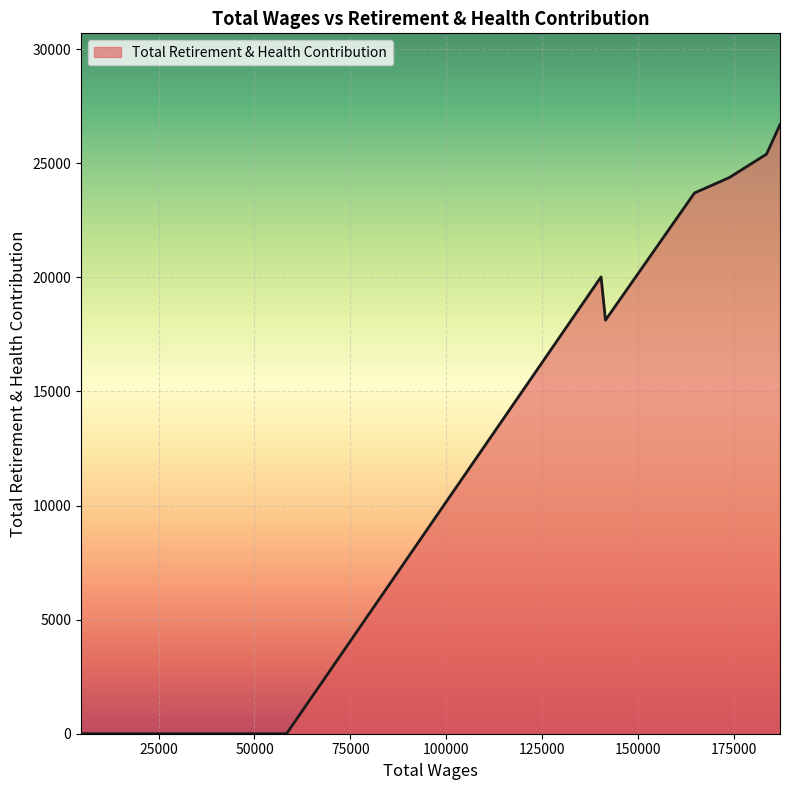

What is the difference between the maximum and minimum values?

26690